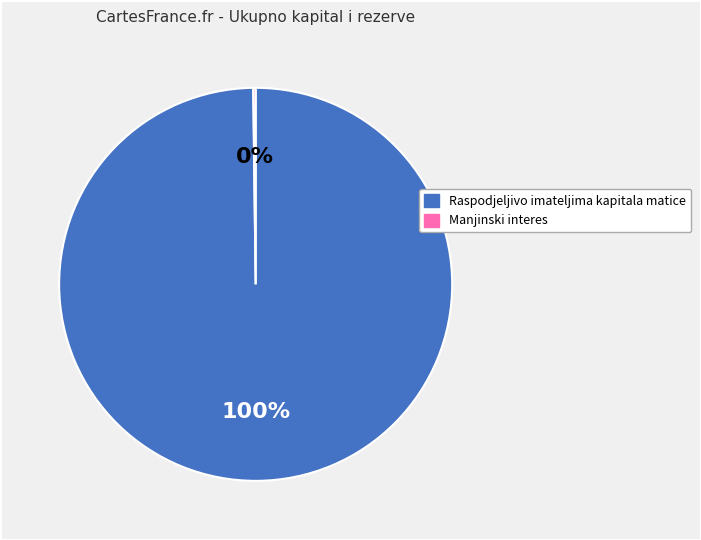

To the nearest percent, what percentage of the pie is Raspodjeljivo imateljima kapitala matice?

100%